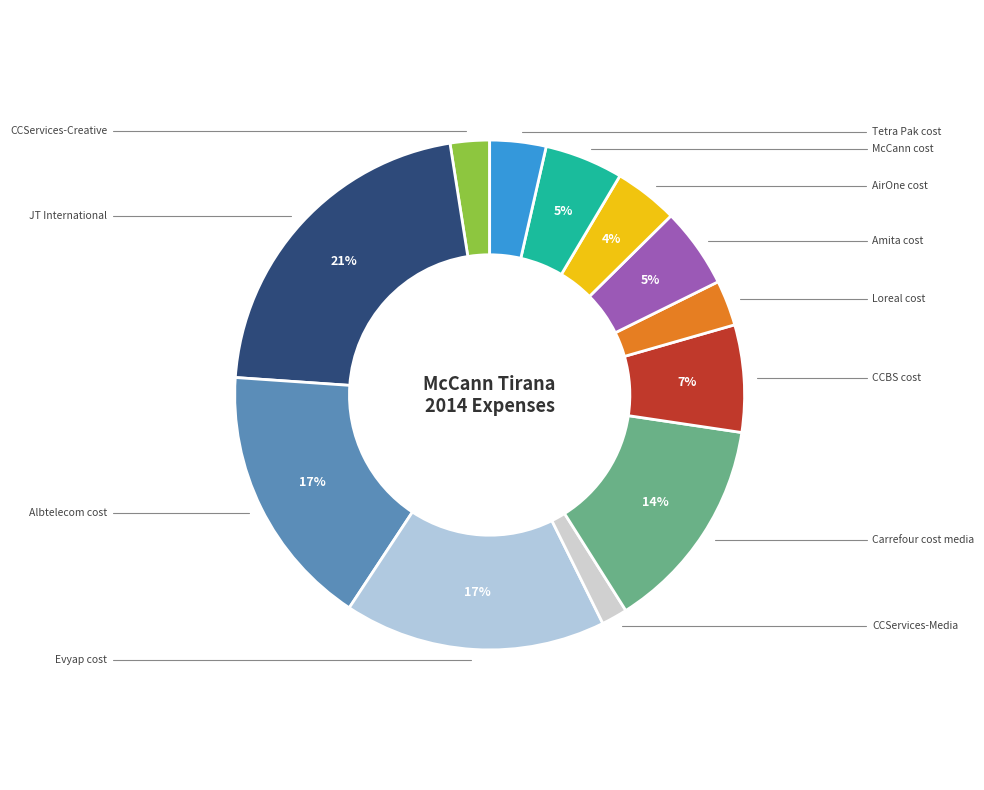

Rank the categories by value from lowest to highest.

CCServices-Media, CCServices-Creative, Loreal cost, Tetra Pak cost, AirOne cost, McCann cost, Amita cost, CCBS cost, Carrefour cost media, Evyap cost, Albtelecom cost, JT International